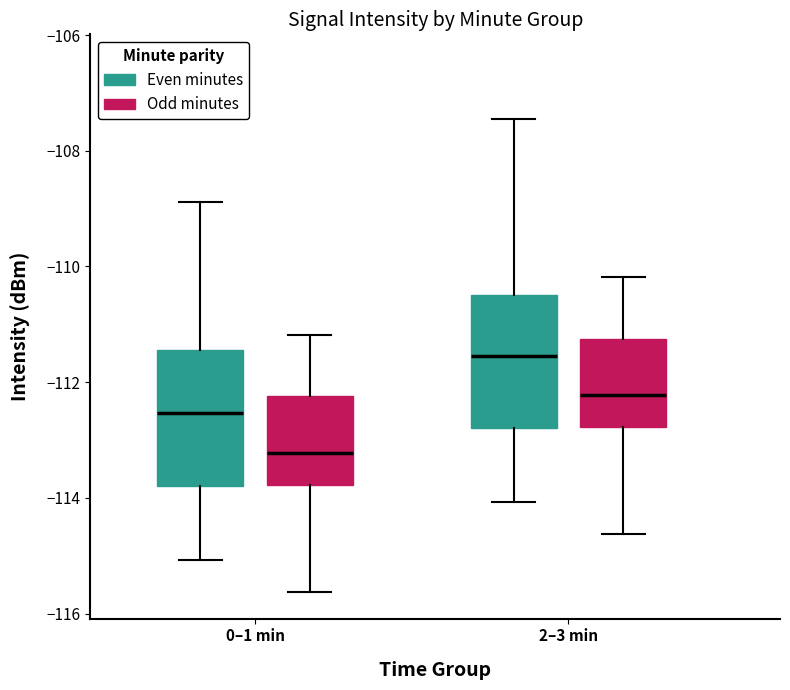

Which box's median line is the lowest?

0–1 min (Odd minutes)